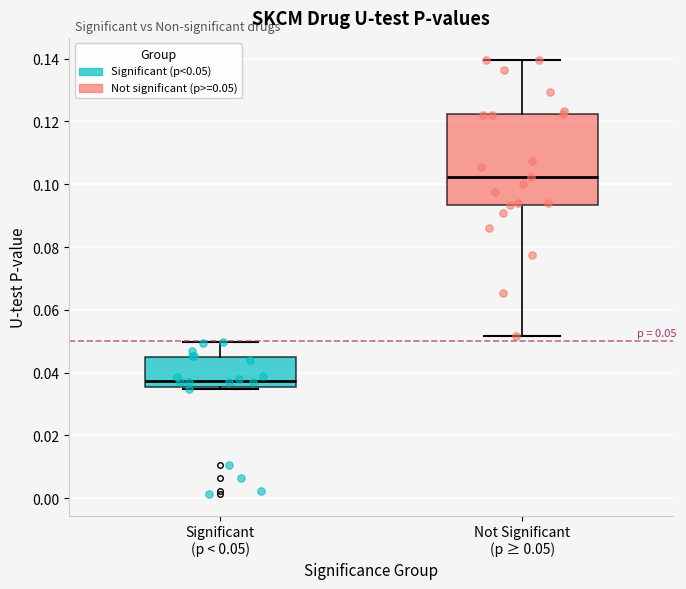

Which box has the highest median line?

Not Significant (p ≥ 0.05)